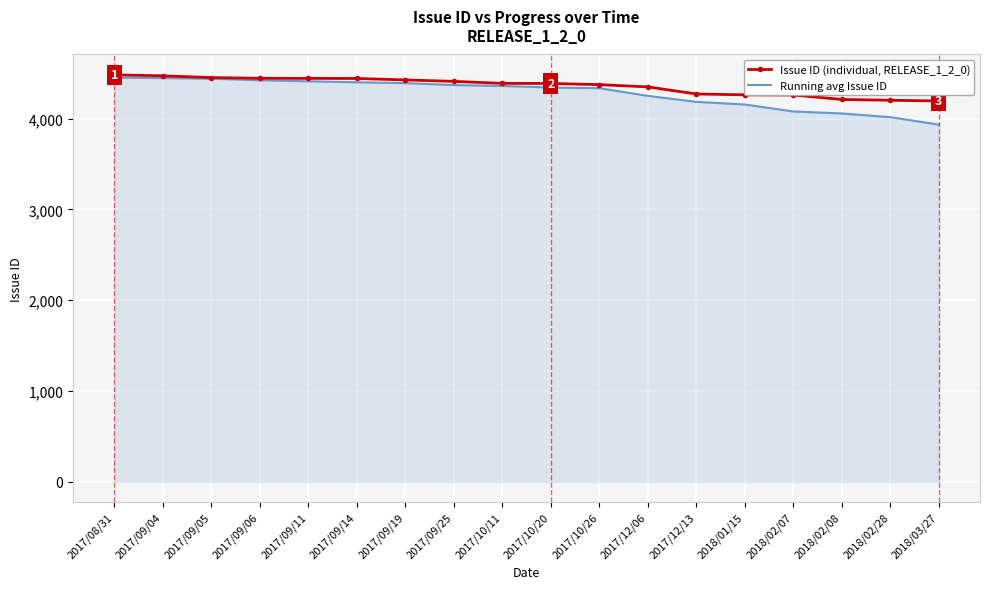

Count the number of categories in the chart.

18